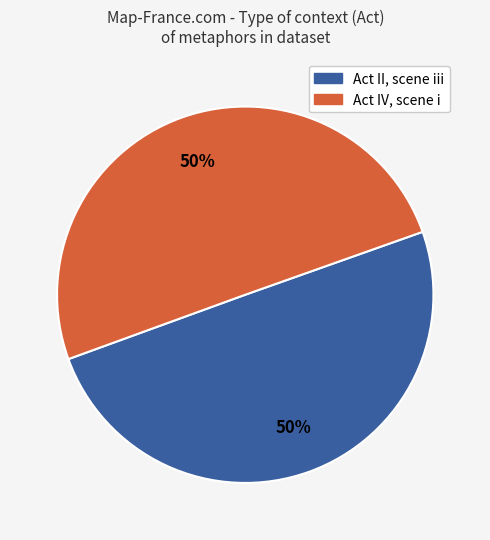

Do Act II, scene iii and Act IV, scene i together represent more than half of the pie?

Yes